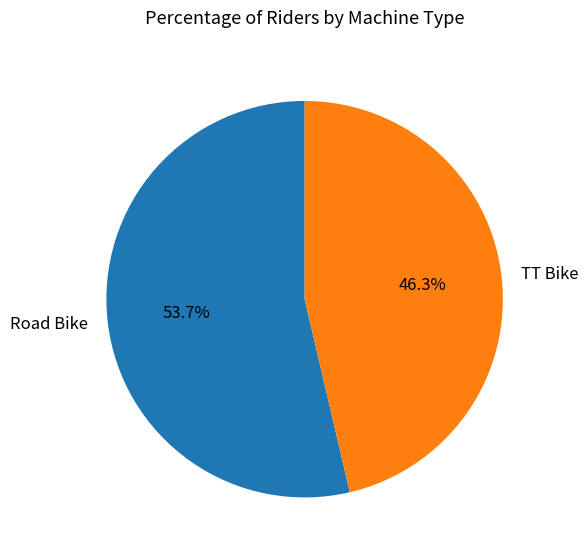

Is it true that Road Bike is 46% of the pie?

False